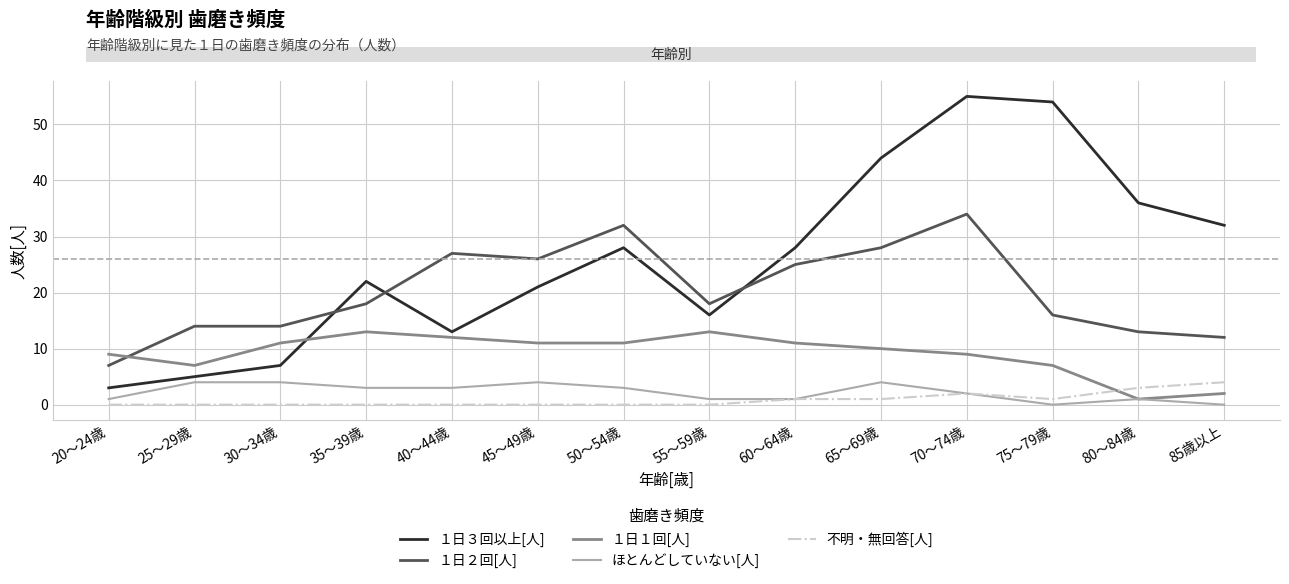

How many distinct data groups are displayed?

5